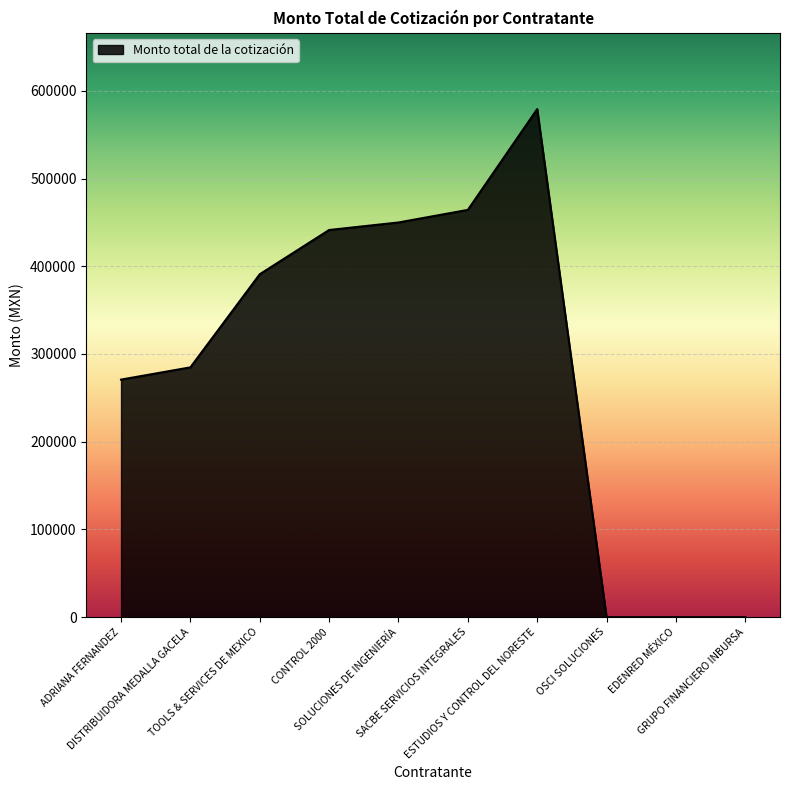

Does the chart have visible grid lines?

Yes